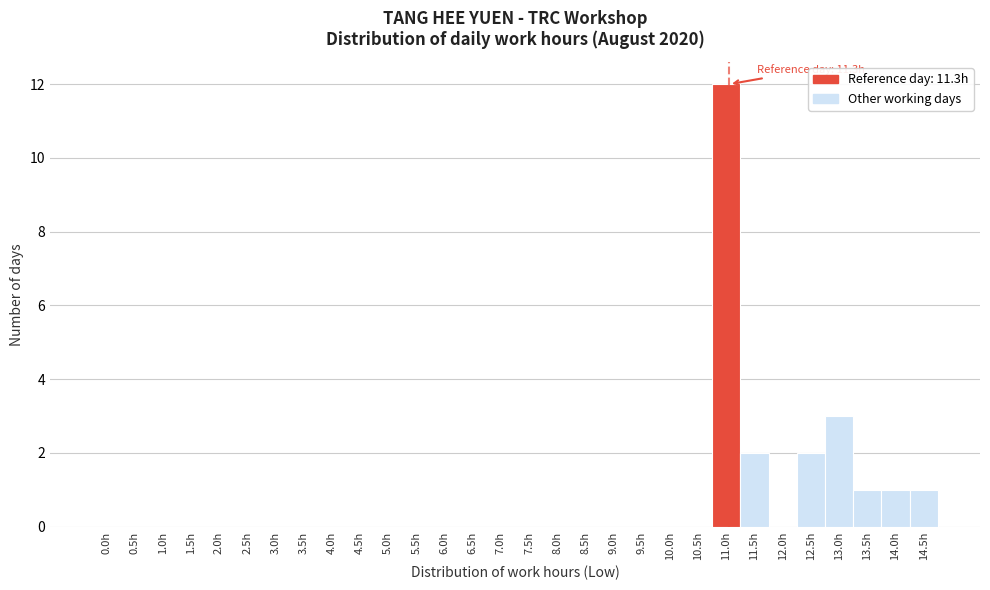

Reading left to right, list all the values displayed in this chart.

0.0h=0	0.5h=0	1.0h=0	1.5h=0	2.0h=0	2.5h=0	3.0h=0	3.5h=0	4.0h=0	4.5h=0	5.0h=0	5.5h=0	6.0h=0	6.5h=0	7.0h=0	7.5h=0	8.0h=0	8.5h=0	9.0h=0	9.5h=0	10.0h=0	10.5h=0	11.0h=12	11.5h=2	12.0h=0	12.5h=2	13.0h=3	13.5h=1	14.0h=1	14.5h=1